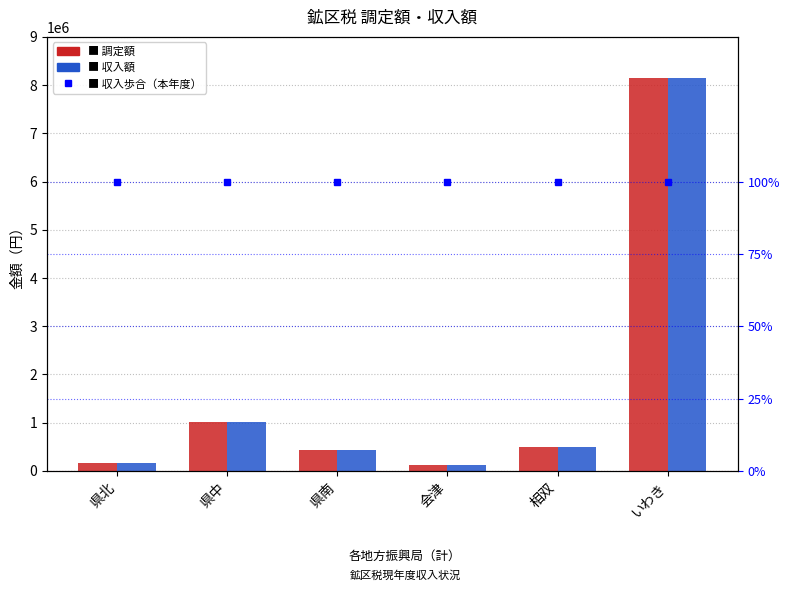

What is the greatest value displayed?

8145700